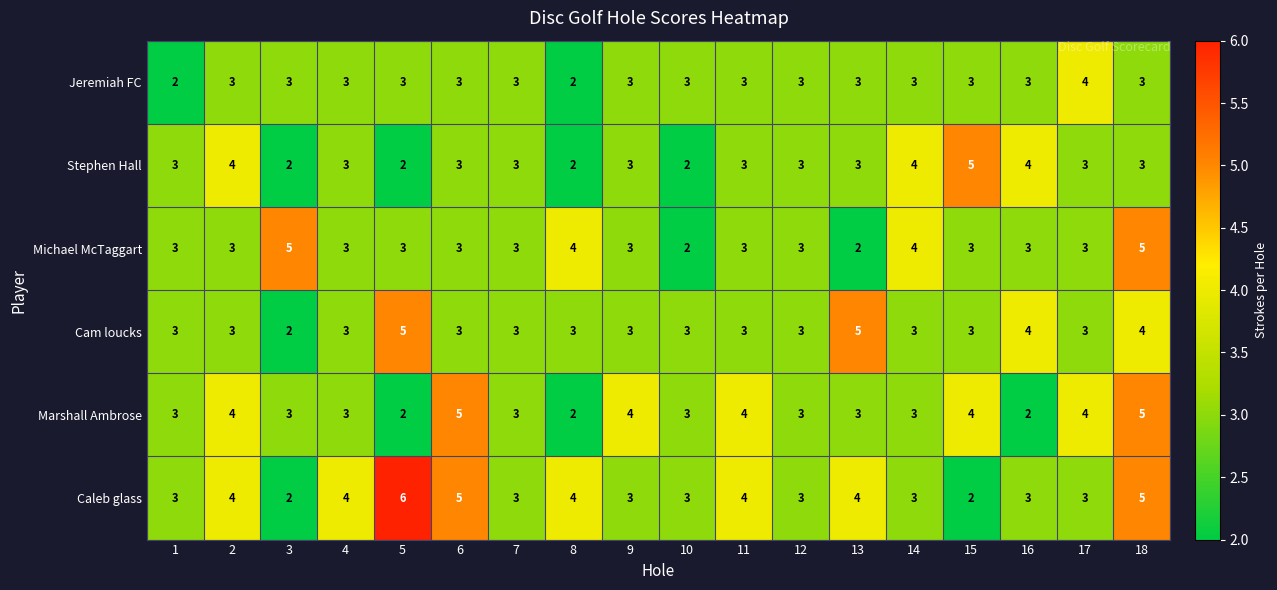

Read the Stephen Hall value at 11.

3